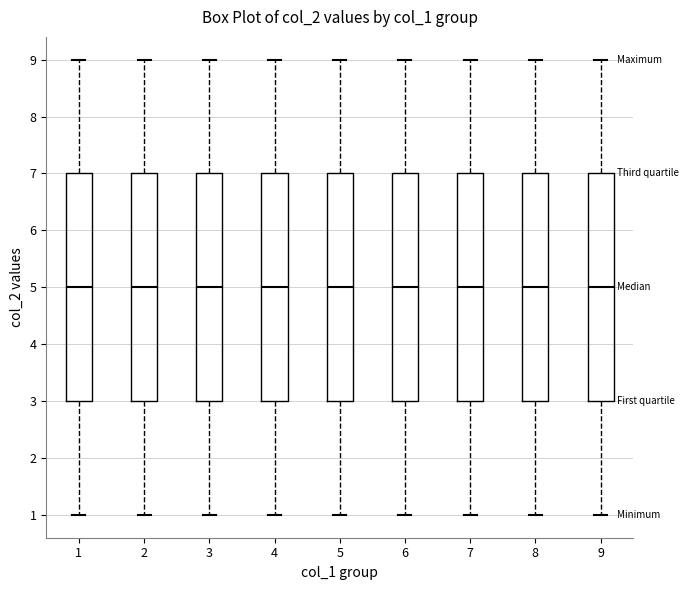

Reading left to right, transcribe this box plot: for each box, give where its median line is, the range the box spans, and where its two whiskers end, as read against the y-axis. The values are not printed on the chart, so give them approximately, as read against the axis.

1: median 5, box 3 to 7, whiskers 1 to 9
2: median 5, box 3 to 7, whiskers 1 to 9
3: median 5, box 3 to 7, whiskers 1 to 9
4: median 5, box 3 to 7, whiskers 1 to 9
5: median 5, box 3 to 7, whiskers 1 to 9
6: median 5, box 3 to 7, whiskers 1 to 9
7: median 5, box 3 to 7, whiskers 1 to 9
8: median 5, box 3 to 7, whiskers 1 to 9
9: median 5, box 3 to 7, whiskers 1 to 9